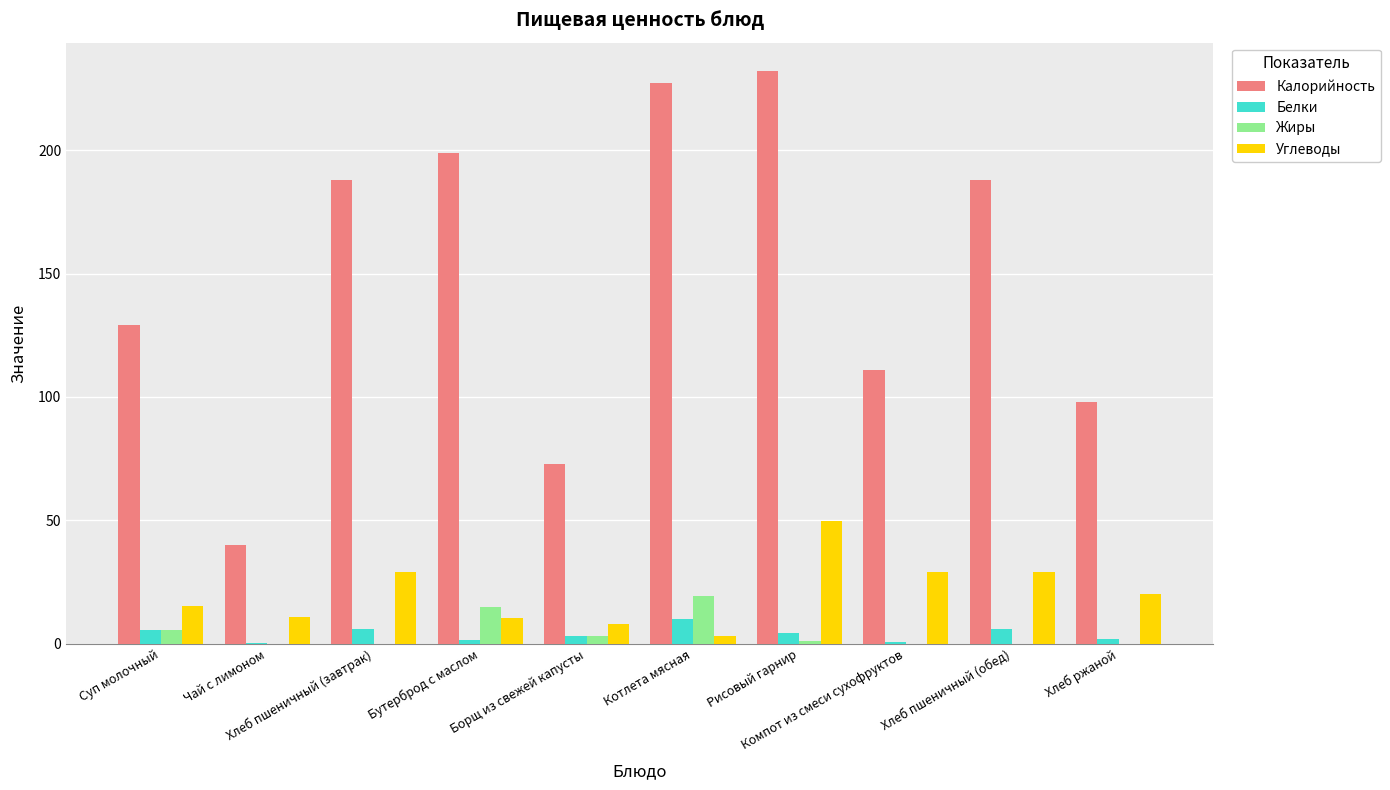

How many groups of bars are there?

10